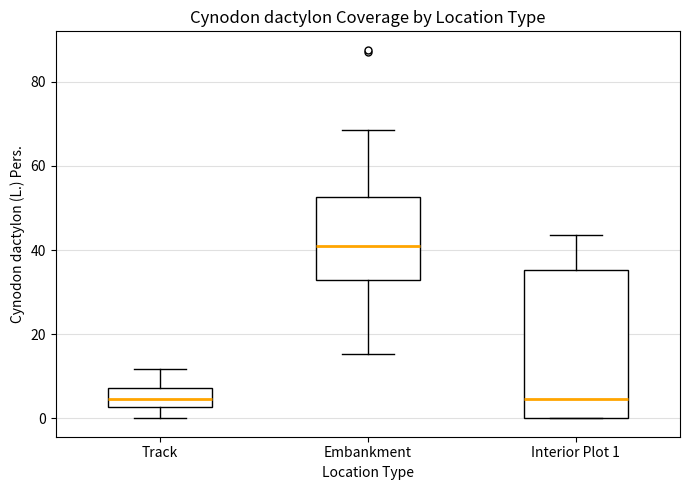

Reading left to right, transcribe this box plot: for each box, give where its median line is, the range the box spans, and where its two whiskers end, as read against the y-axis. The values are not printed on the chart, so give them approximately, as read against the axis.

Track: median 4, box 2 to 8, whiskers 0 to 12
Embankment: median 42, box 32 to 52, whiskers 16 to 68
Interior Plot 1: median 4, box 0 to 36, whiskers 0 to 44